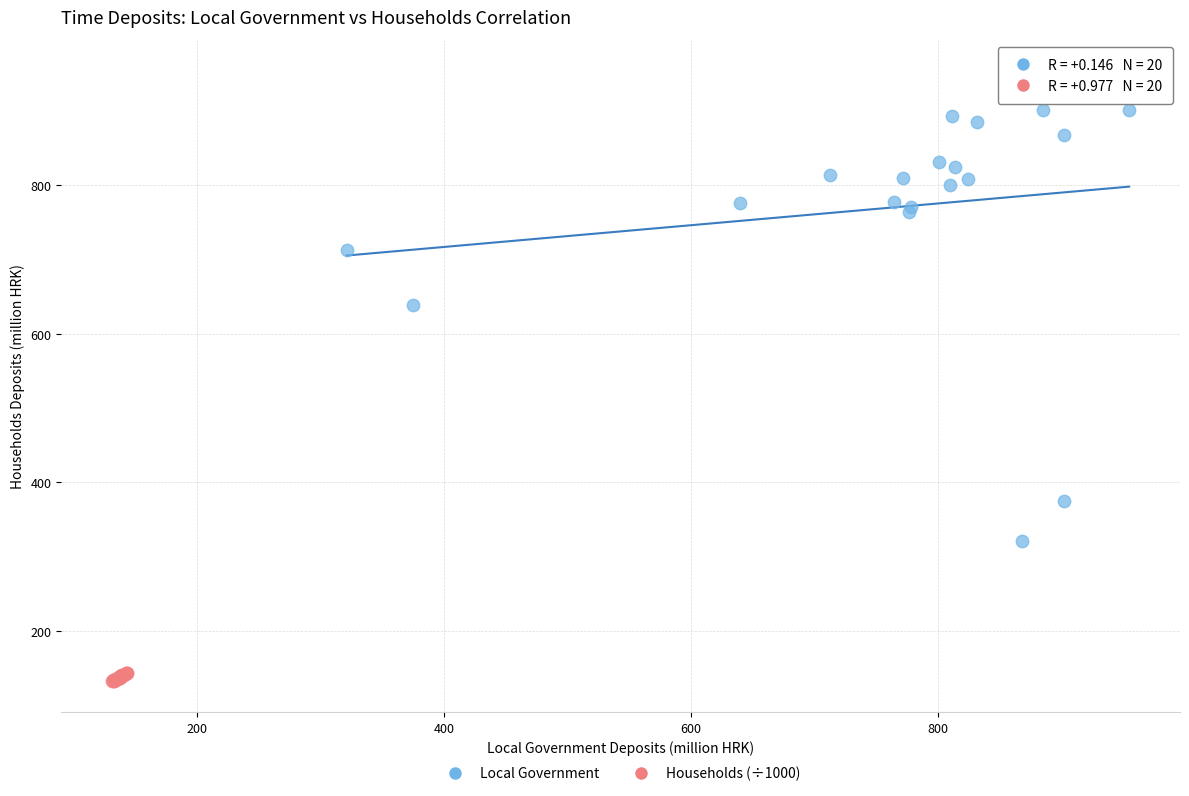

Which series contains the lowest Y value?

Households (÷1000)